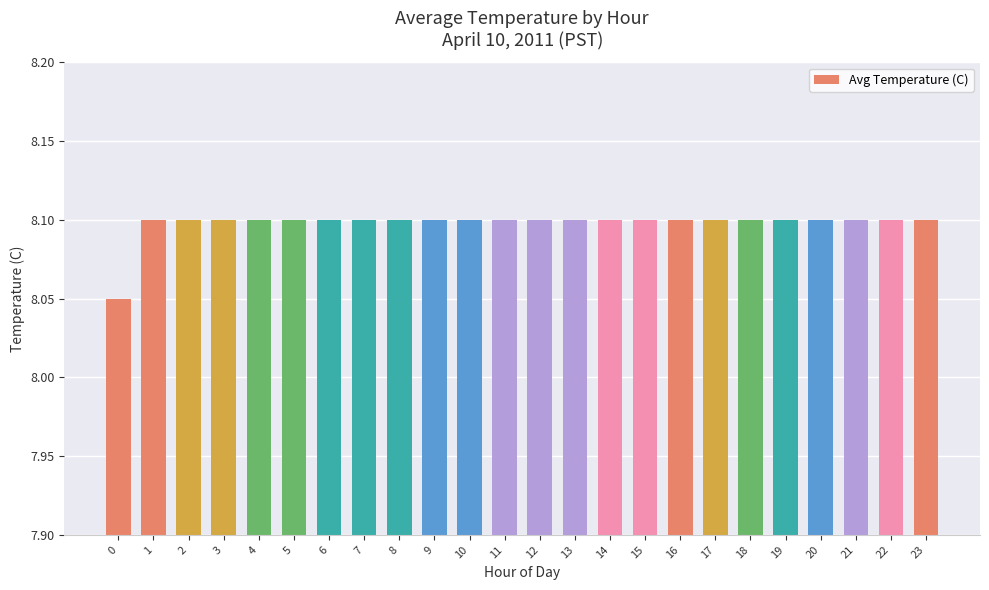

Approximately how many times larger is the value at 4 compared to 1?

1.0